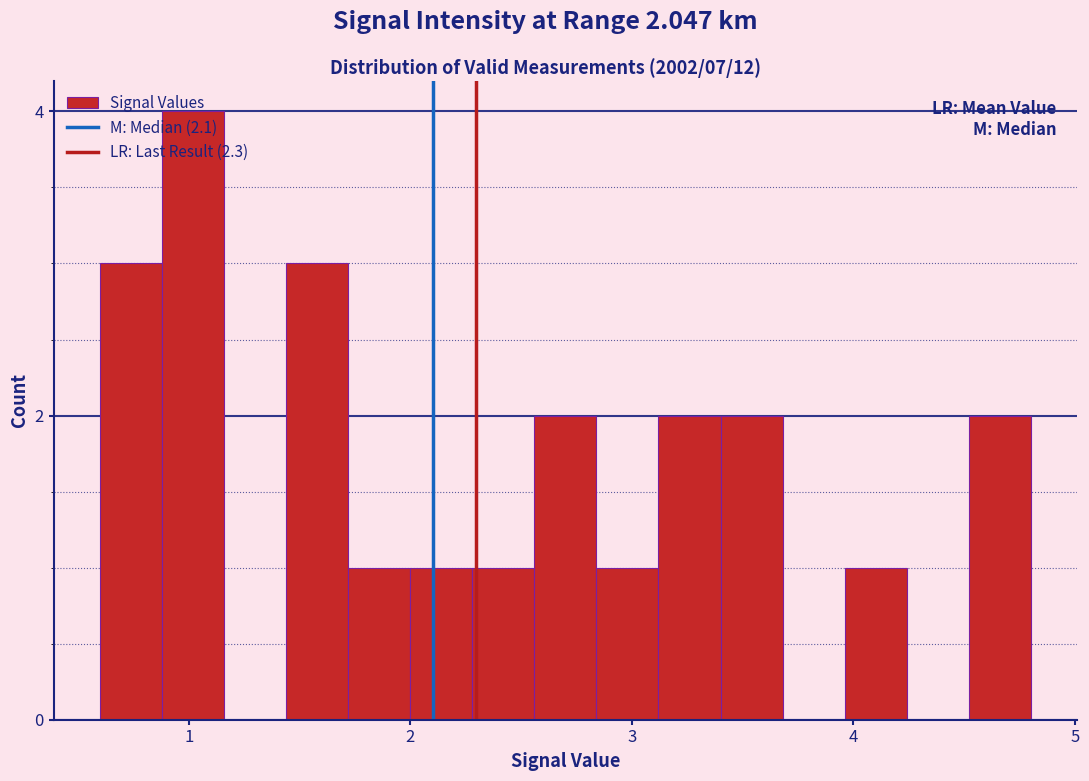

Around what value on the x-axis is the tallest bar? Give the approximate position of its centre, as read against the axis.

1.0